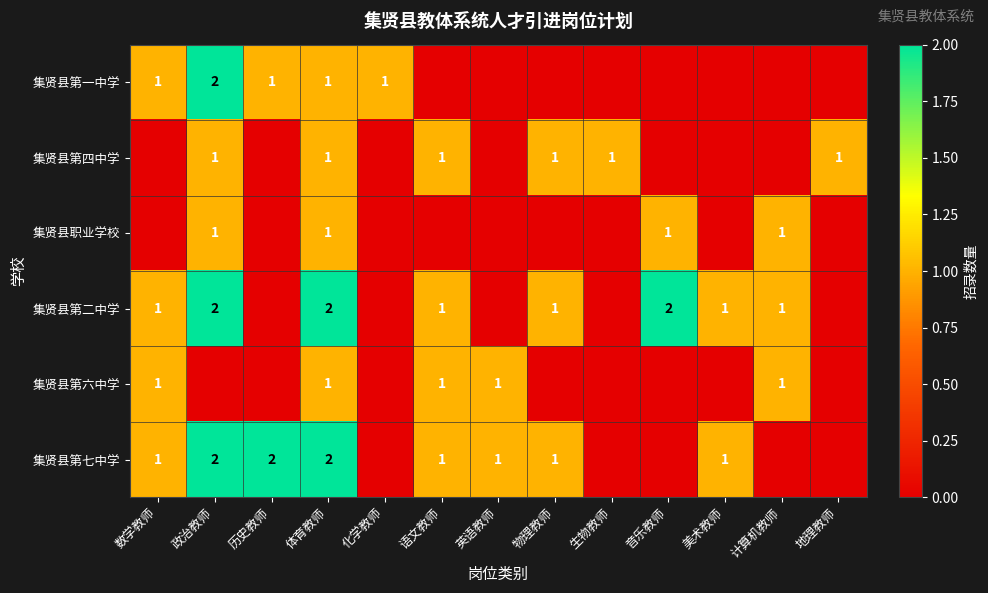

The value of 集贤县第一中学 at 数学教师 is 0. True or false?

False